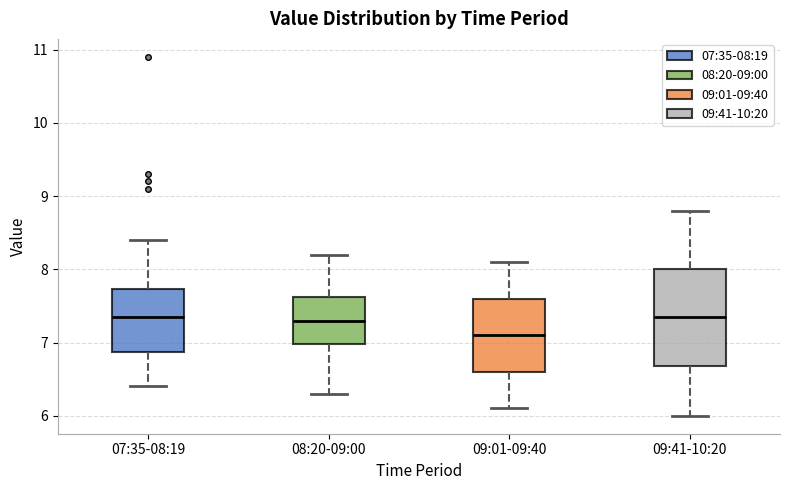

Reading left to right, transcribe this box plot: for each box, give where its median line is, the range the box spans, and where its two whiskers end, as read against the y-axis. The values are not printed on the chart, so give them approximately, as read against the axis.

07:35-08:19: median 7.4, box 6.9 to 7.7, whiskers 6.4 to 8.4
08:20-09:00: median 7.3, box 7.0 to 7.6, whiskers 6.3 to 8.2
09:01-09:40: median 7.1, box 6.6 to 7.6, whiskers 6.1 to 8.1
09:41-10:20: median 7.4, box 6.7 to 8.0, whiskers 6.0 to 8.8